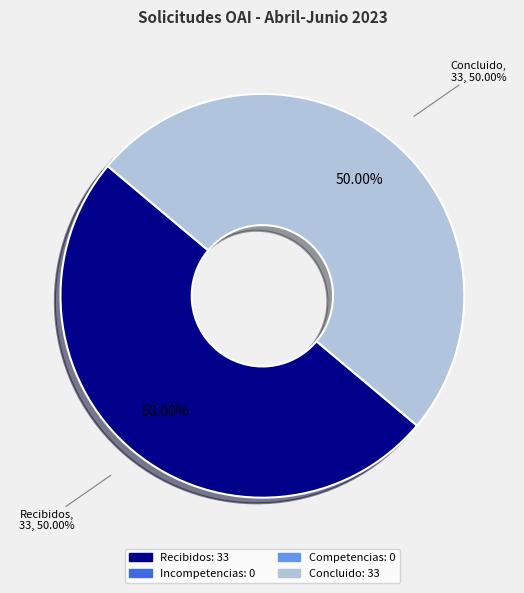

What percentage do Recibidos and Incompetencias together represent?

50.0%